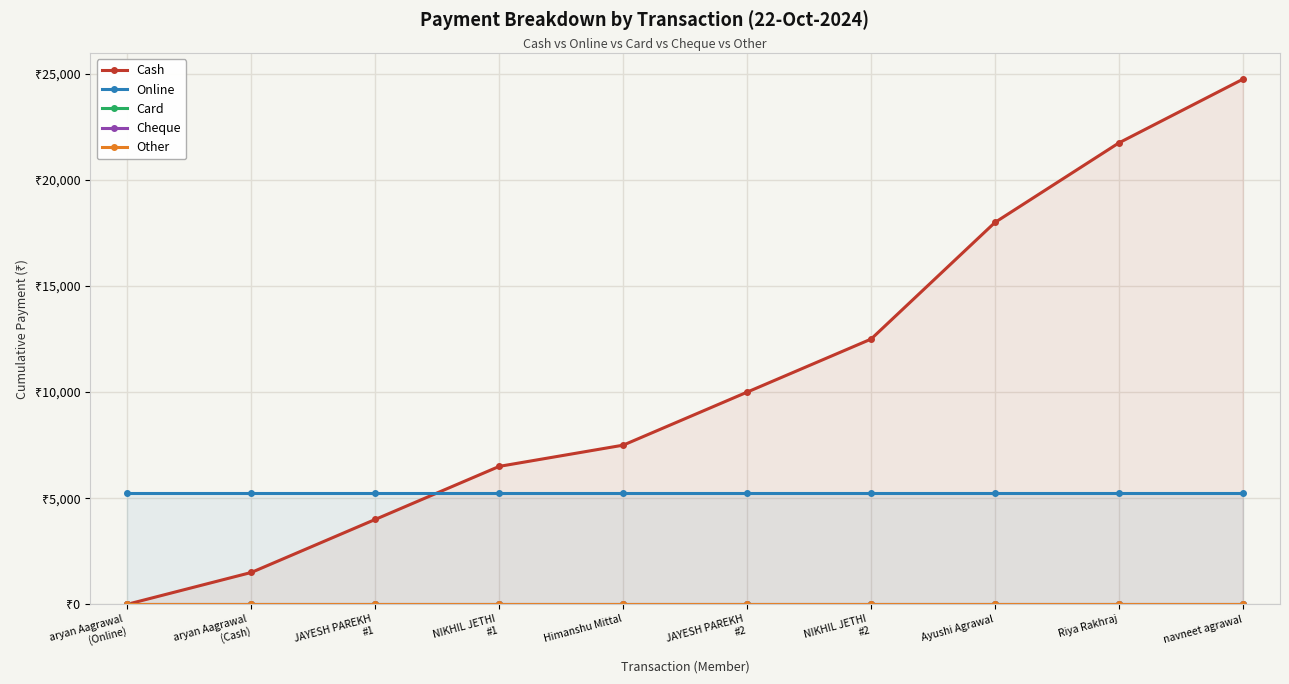

True or false: Cheque has more than 1 points higher than both neighbors.

False